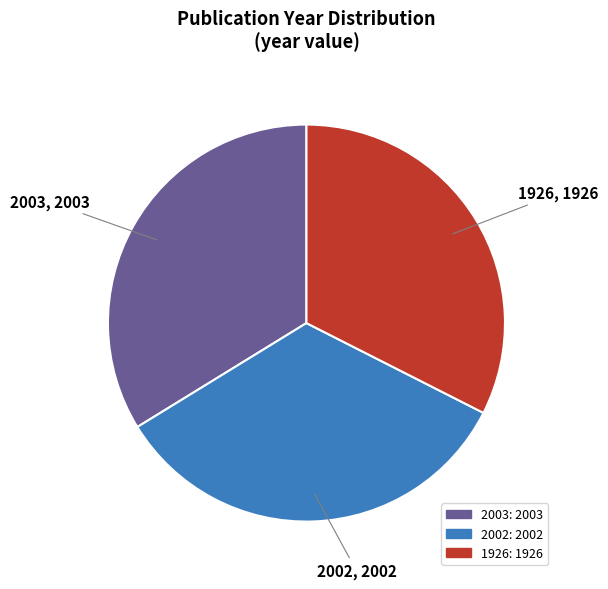

Which category has the smallest portion of the pie?

1926